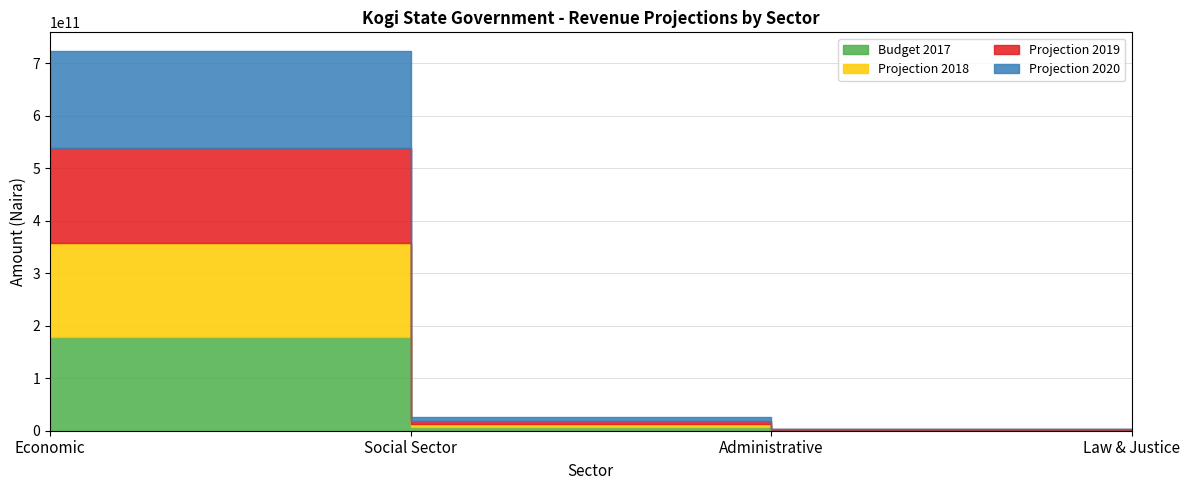

Reading right to left, transcribe all the data shown in this chart.

Budget 2017: Law & Justice=12880000.0	Administrative=779792400.0	Social Sector=6332315486.0	Economic=177932756637.0
Projection 2018: Law & Justice=13008800.0	Administrative=787590324.0	Social Sector=6390588640.9	Economic=179686452827.4
Projection 2019: Law & Justice=13138888.0	Administrative=795466227.2	Social Sector=6454494527.2	Economic=181479580355.6
Projection 2020: Law & Justice=13270276.9	Administrative=803420889.5	Social Sector=6519039472.5	Economic=183290639159.1